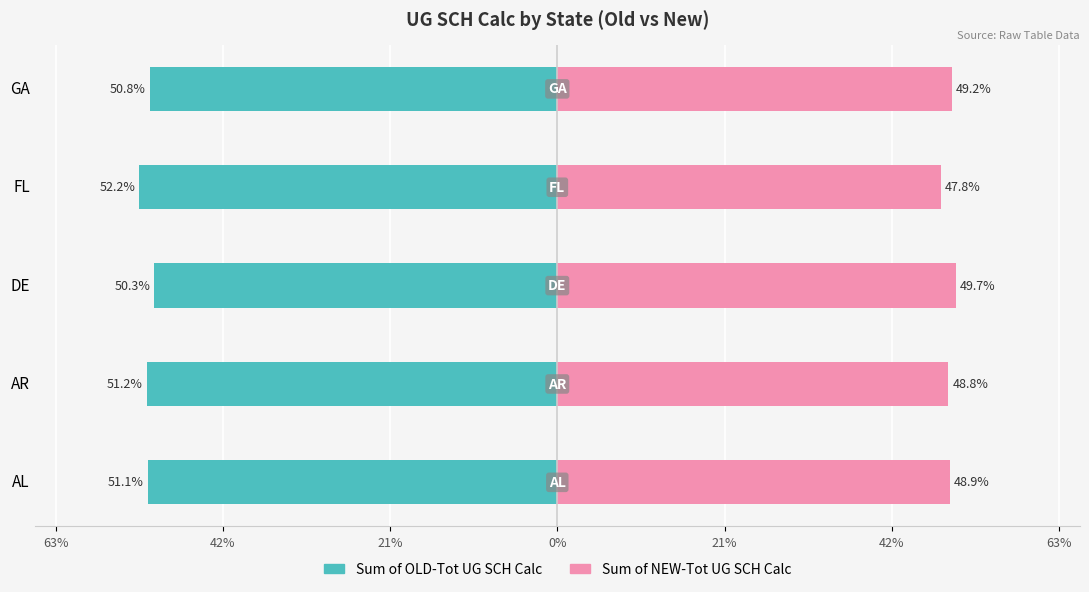

How many distinct data groups are displayed?

2